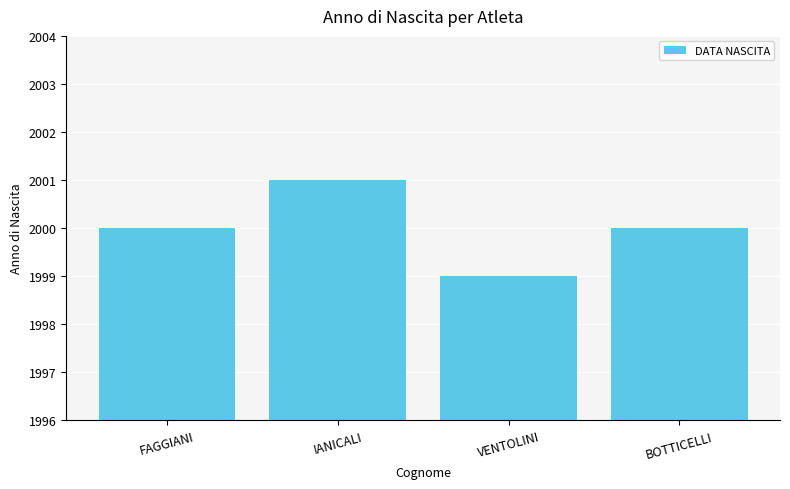

The value at FAGGIANI is 862. True or false?

False